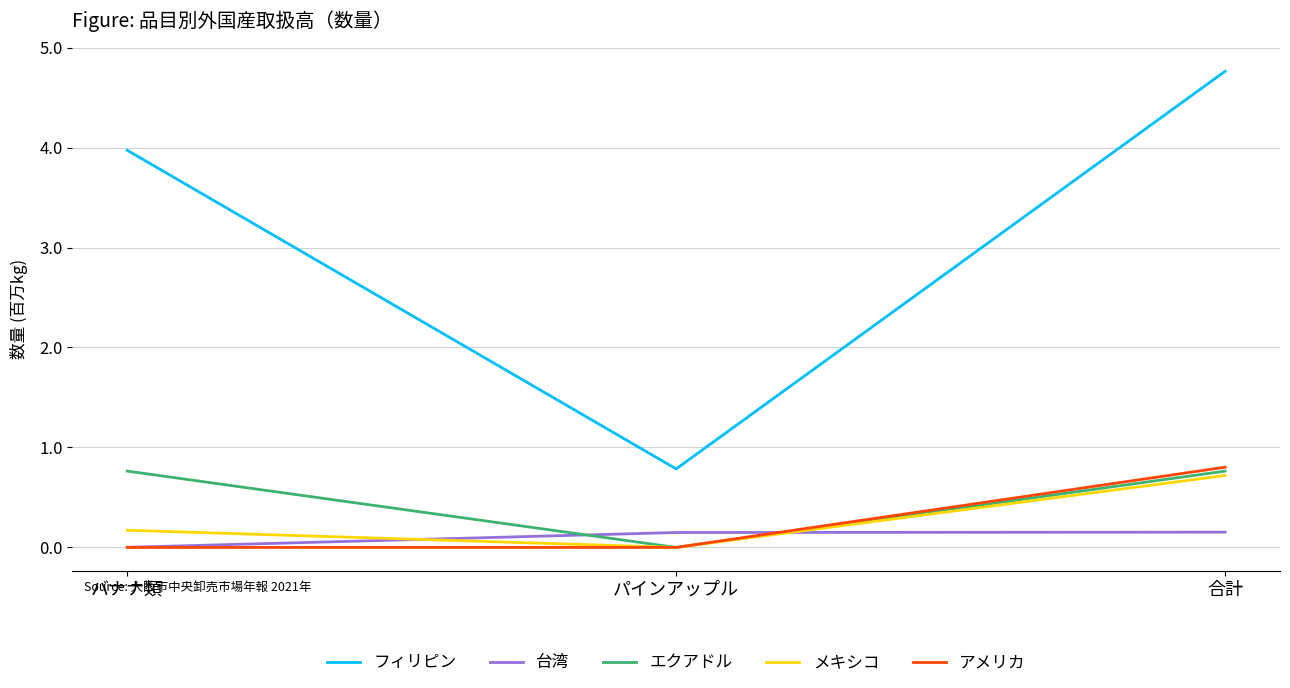

Is the value of メキシコ at パインアップル greater than the value of 台湾 at 合計?

No